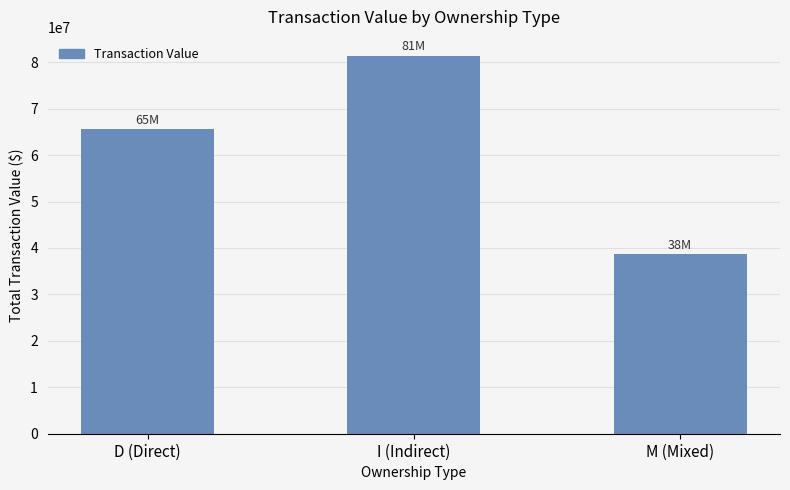

Between D (Direct) and I (Indirect), which is larger?

I (Indirect)